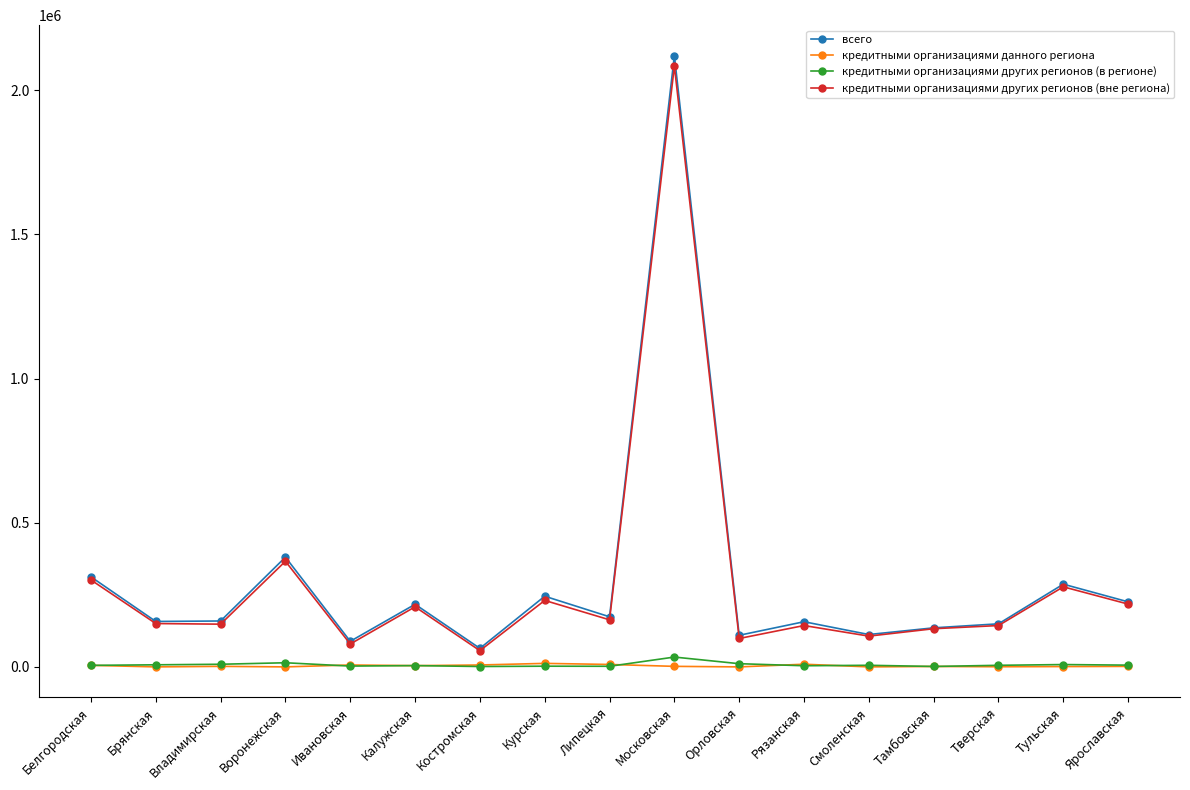

Which series has the widest spread of values?

всего